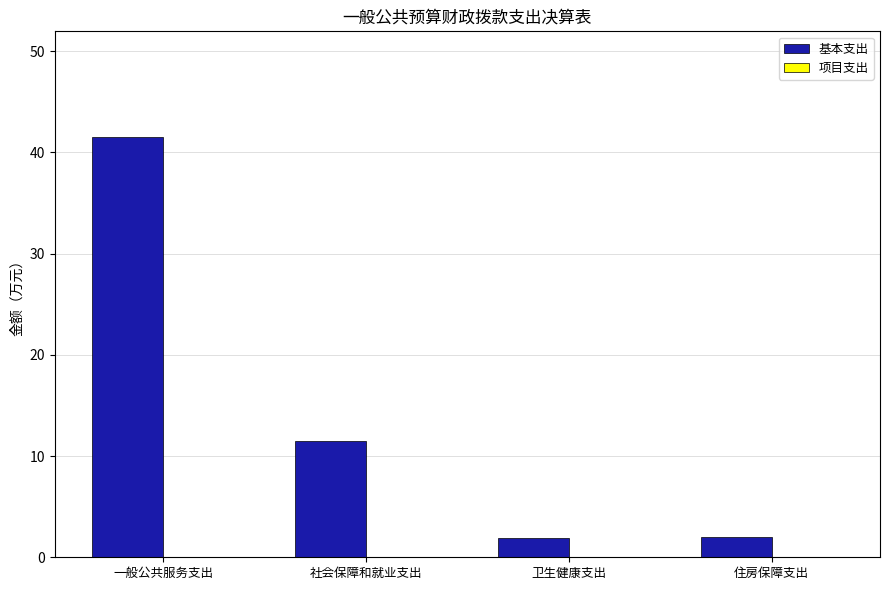

Between 一般公共服务支出 and 住房保障支出, which is larger?

一般公共服务支出